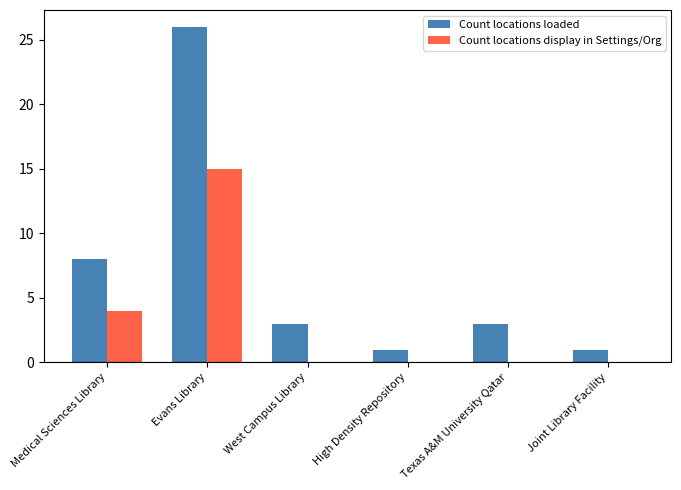

What is the sum of all Count locations display in Settings/Org values?

19